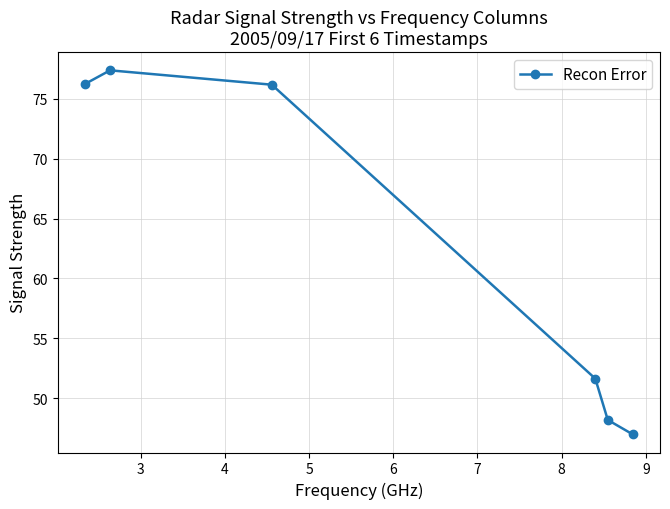

What is the difference between the maximum and minimum values?

30.4